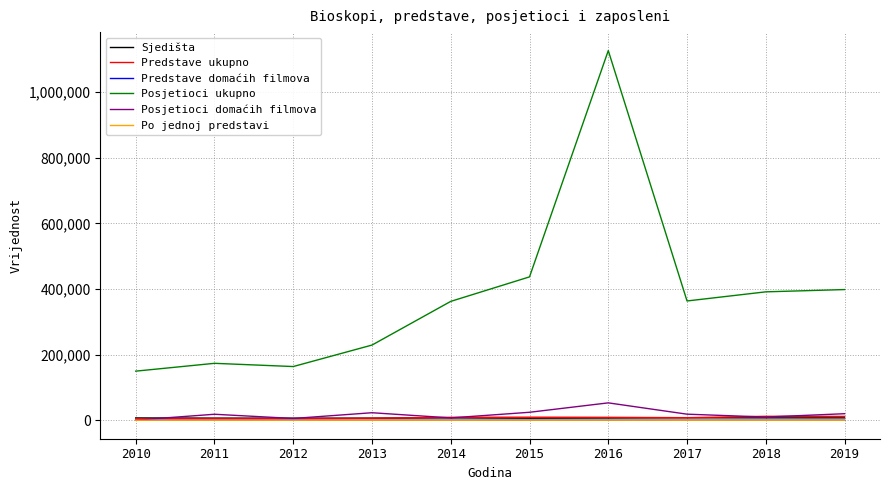

True or false: Predstave ukupno and Posjetioci ukupno intersect in this chart.

False